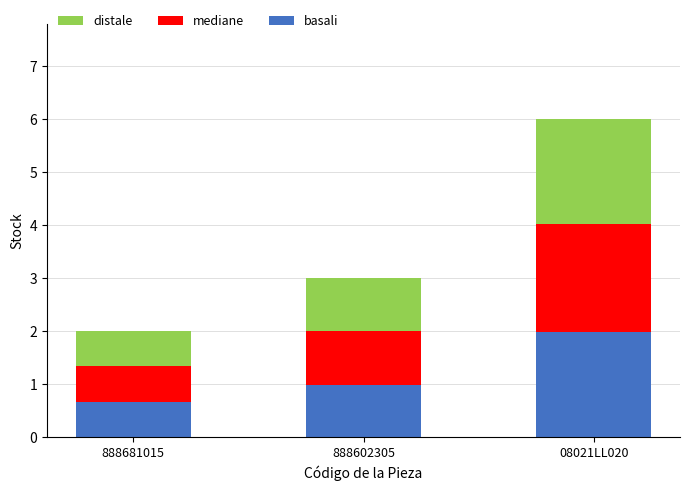

What is the difference between the basali values at 888602305 and 888681015?

0.3